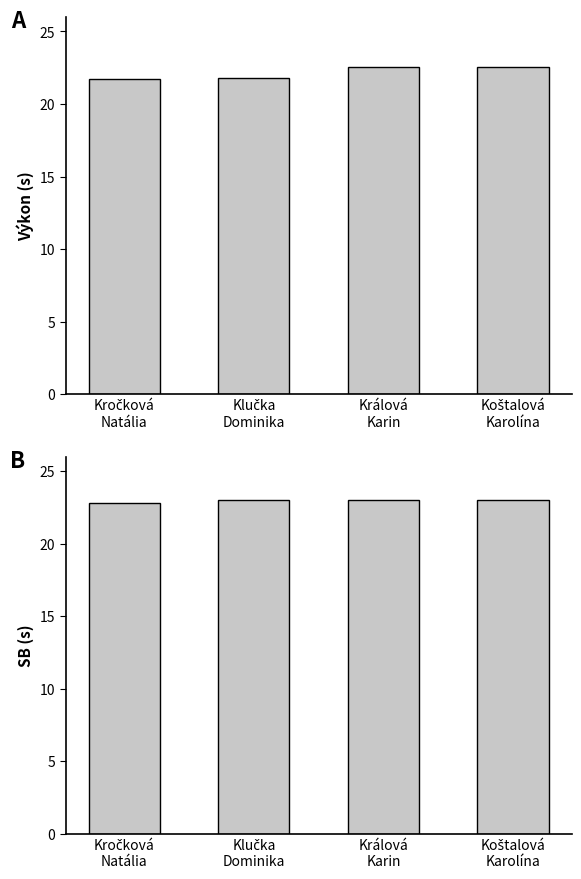

Count the number of data series in this chart.

2